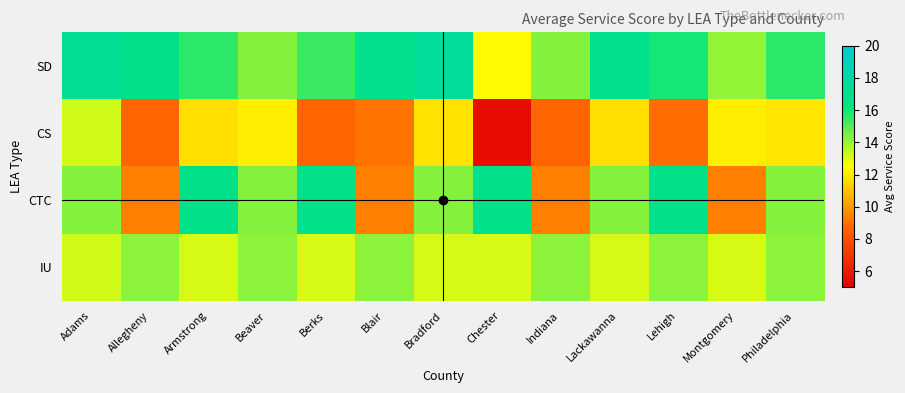

Which series has the largest range (max minus min)?

CS